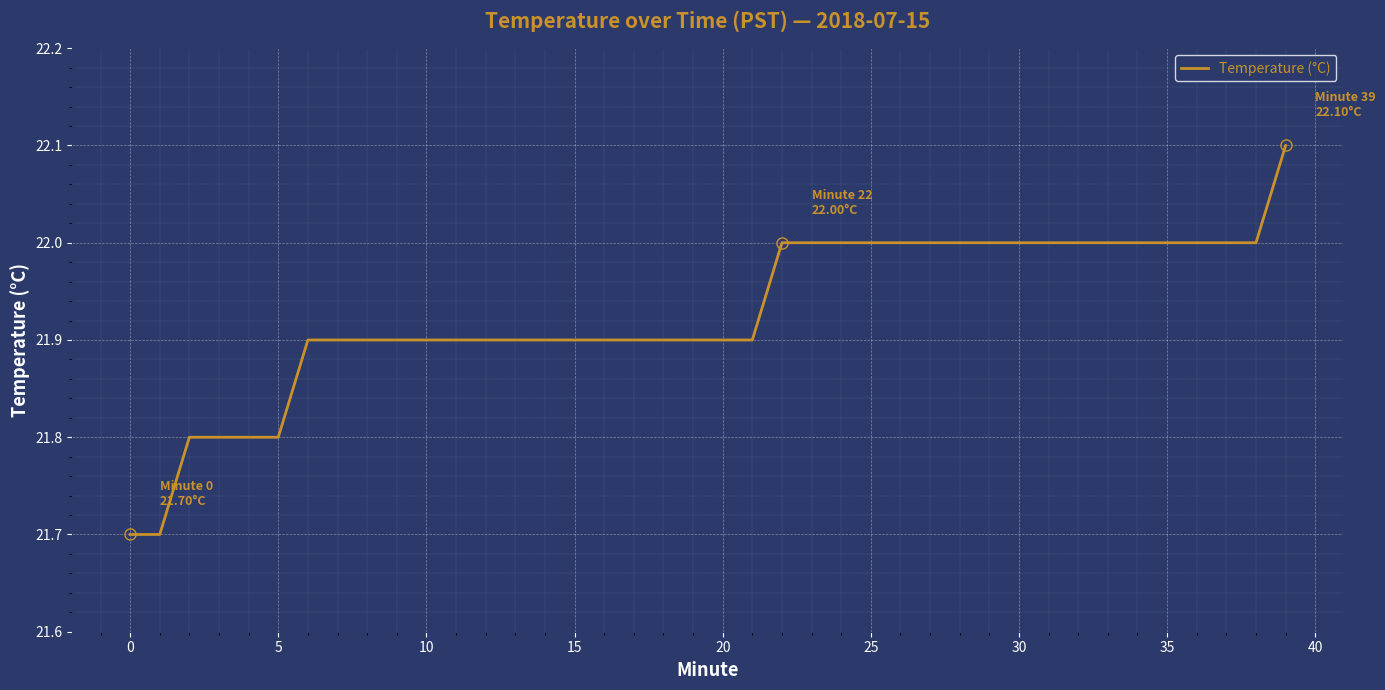

What is the greatest value displayed?

22.1